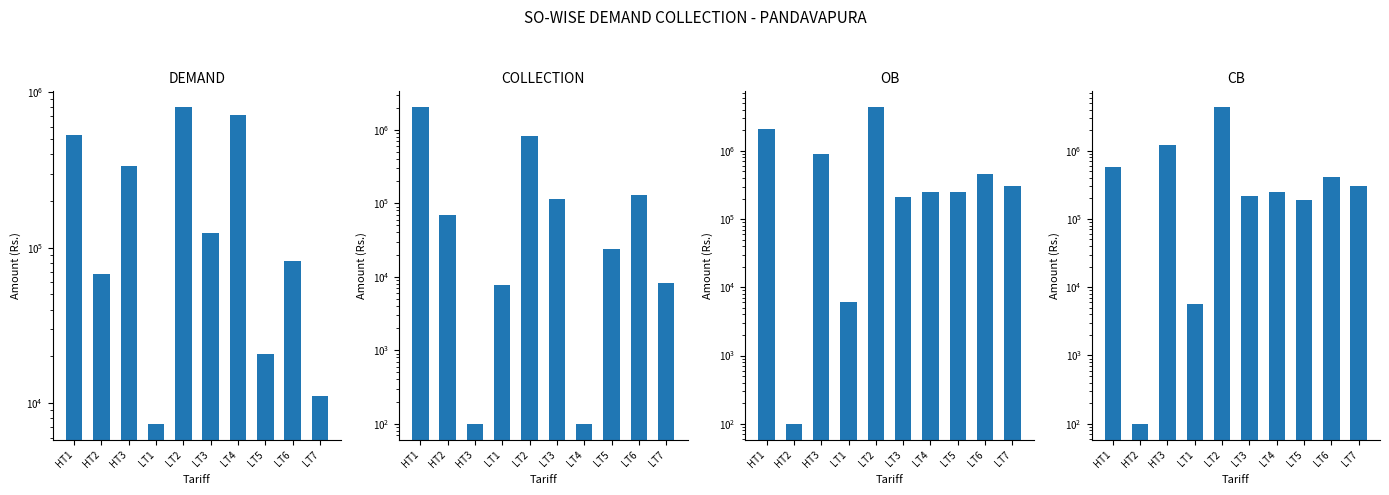

Where is OB nearest to the value 2182428?

HT1